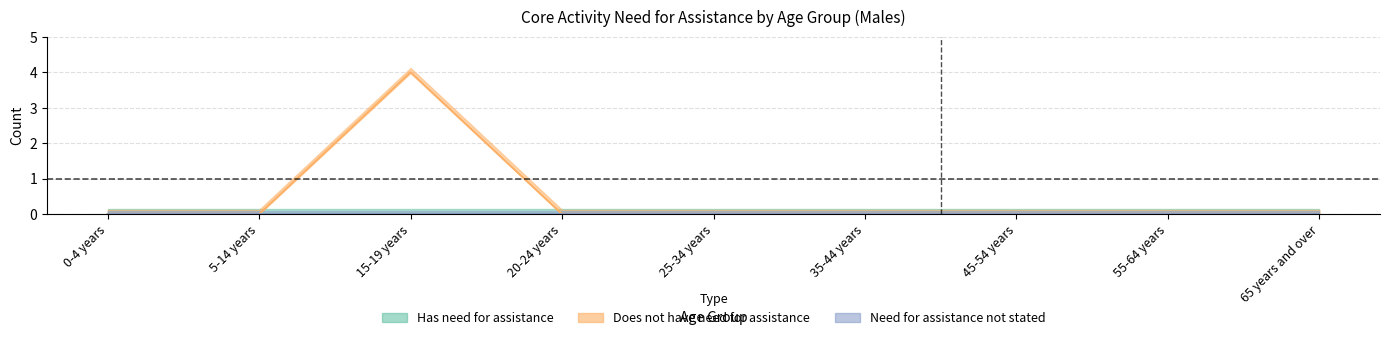

True or false: Need for assistance not stated and Has need for assistance intersect in this chart.

False